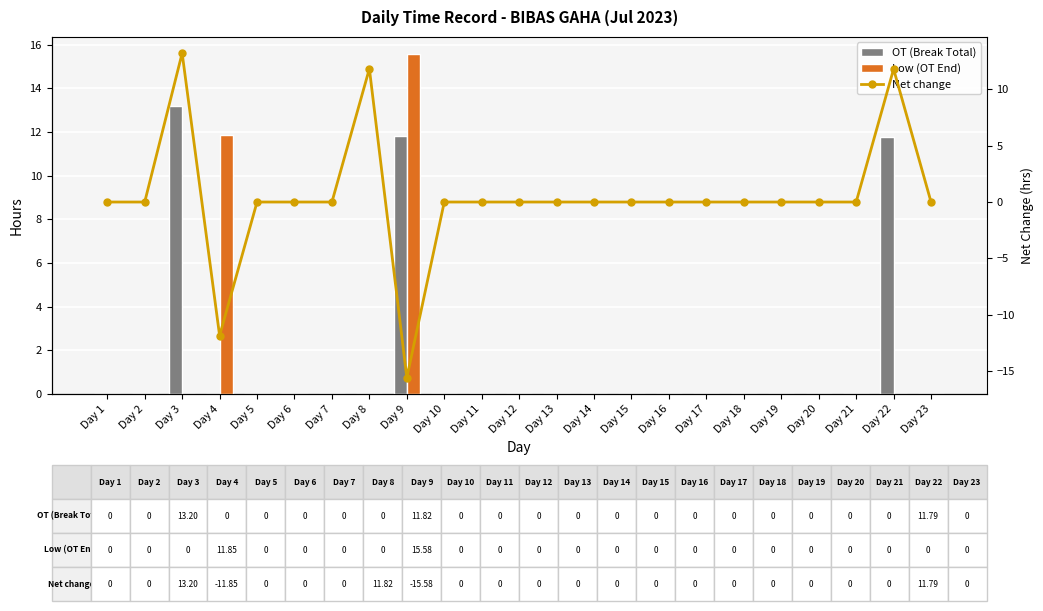

At how many categories does at least one series exceed -14?

23